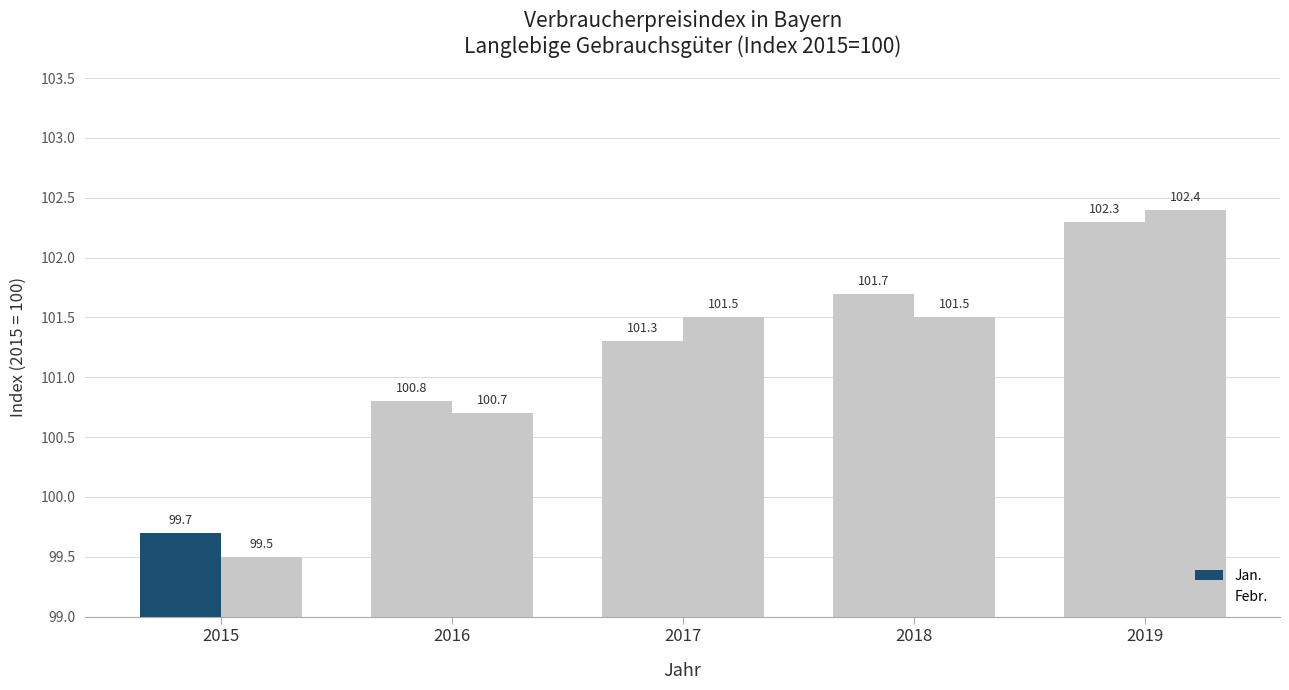

What is the sum of the Febr. values at 2017 and 2016?

202.2